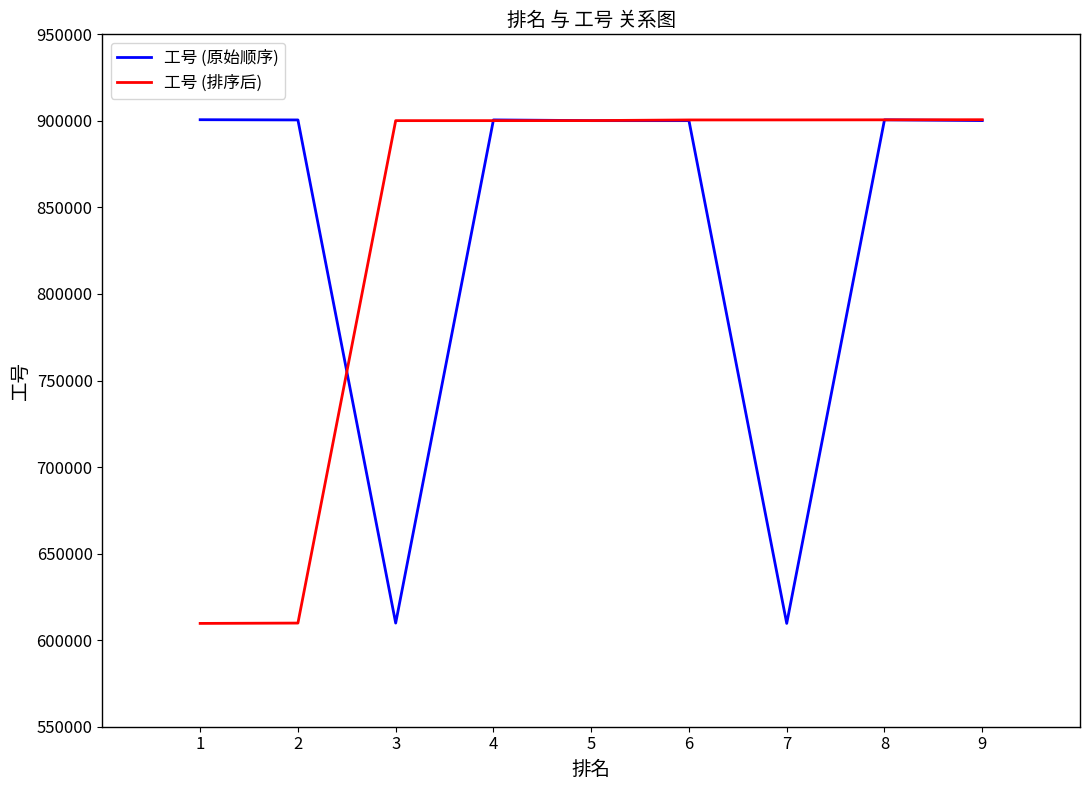

What is the difference between the highest and lowest values at 3?

290258